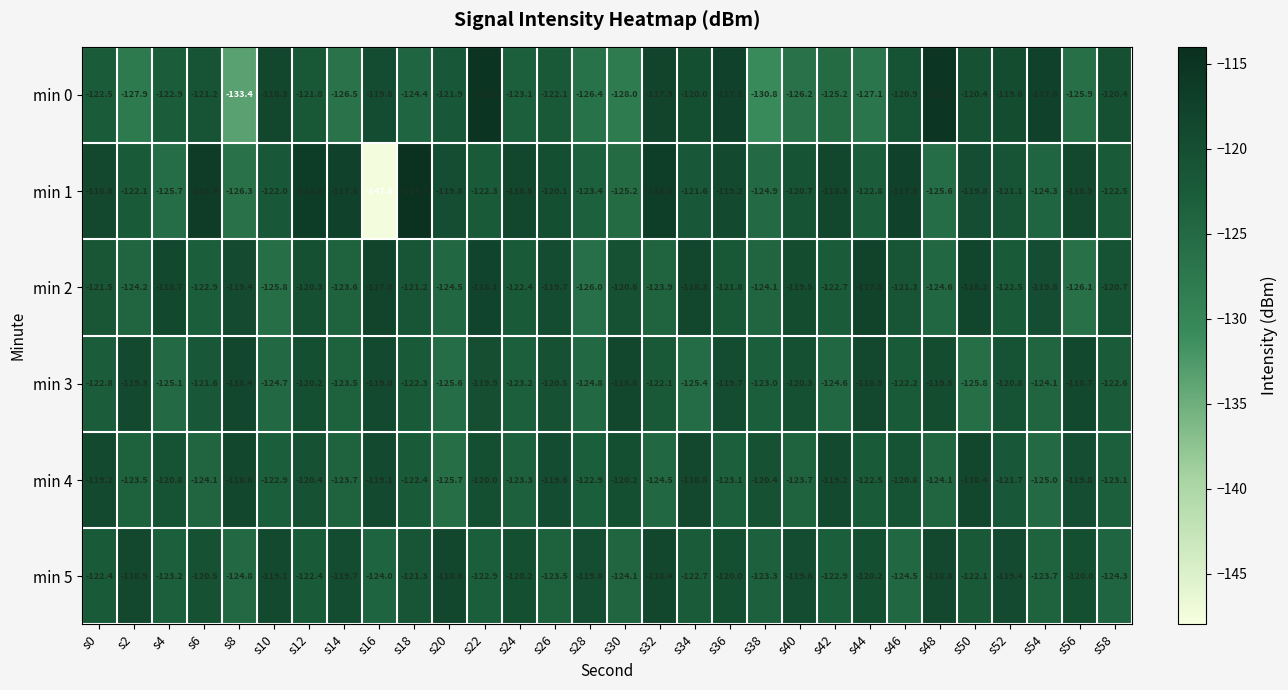

What is the average value of the min 1 series?

-121.7